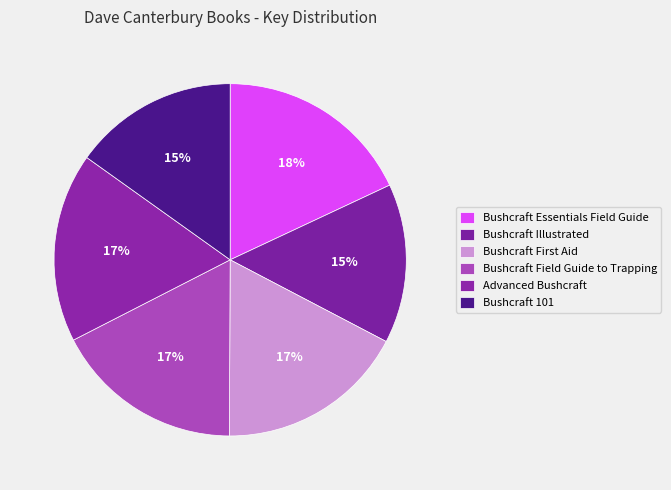

How many segments does this pie chart have?

6